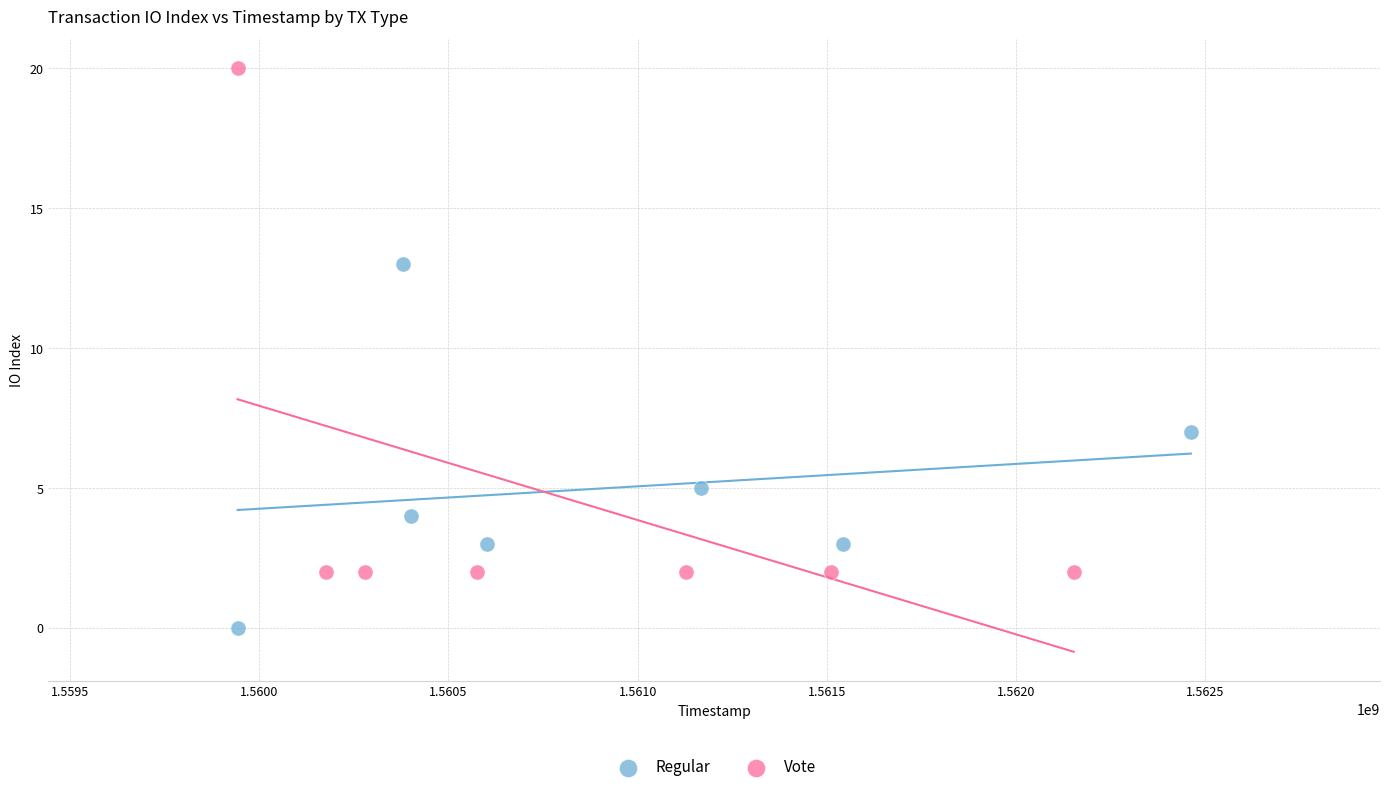

Which series reaches the minimum Y coordinate?

Regular